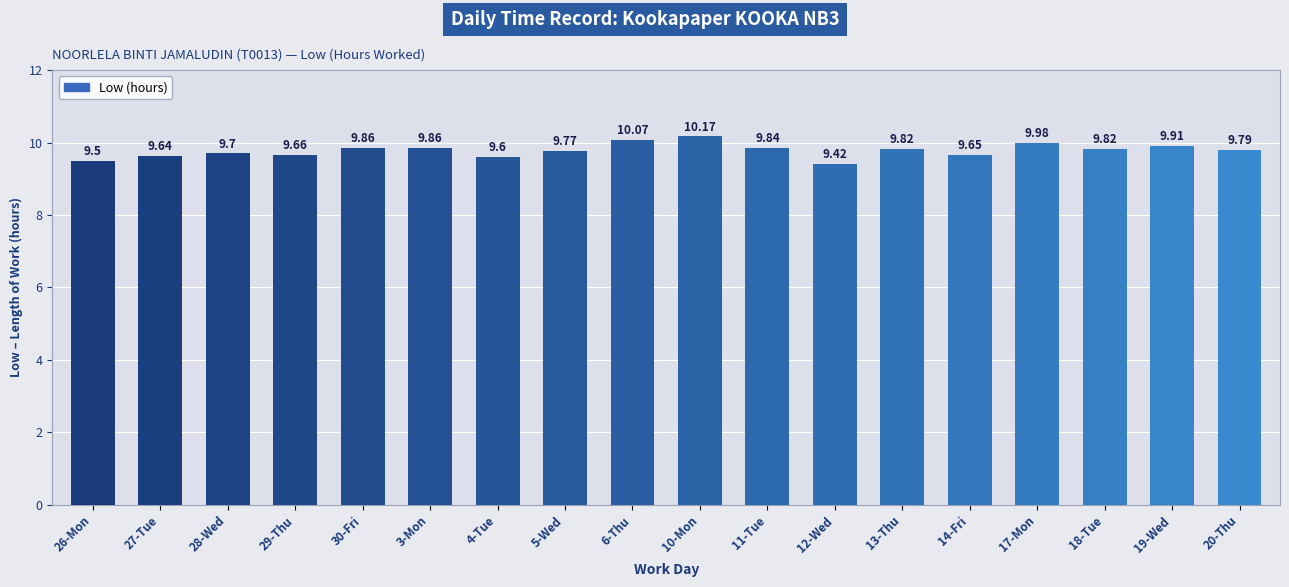

What is the ratio of the value at 27-Tue to the value at 3-Mon?

1.0